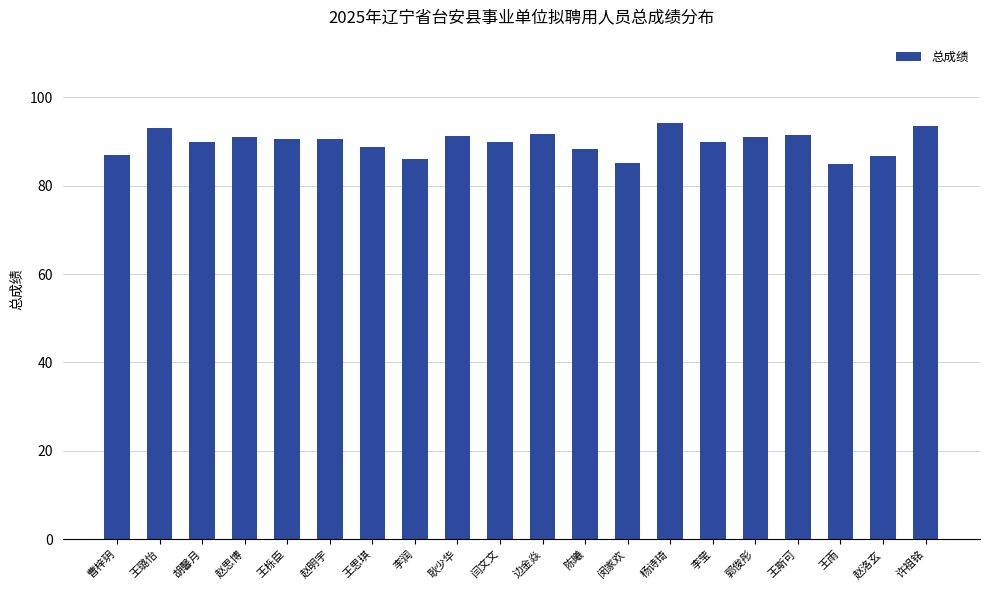

At which label does the data first exceed 90?

王璐怡